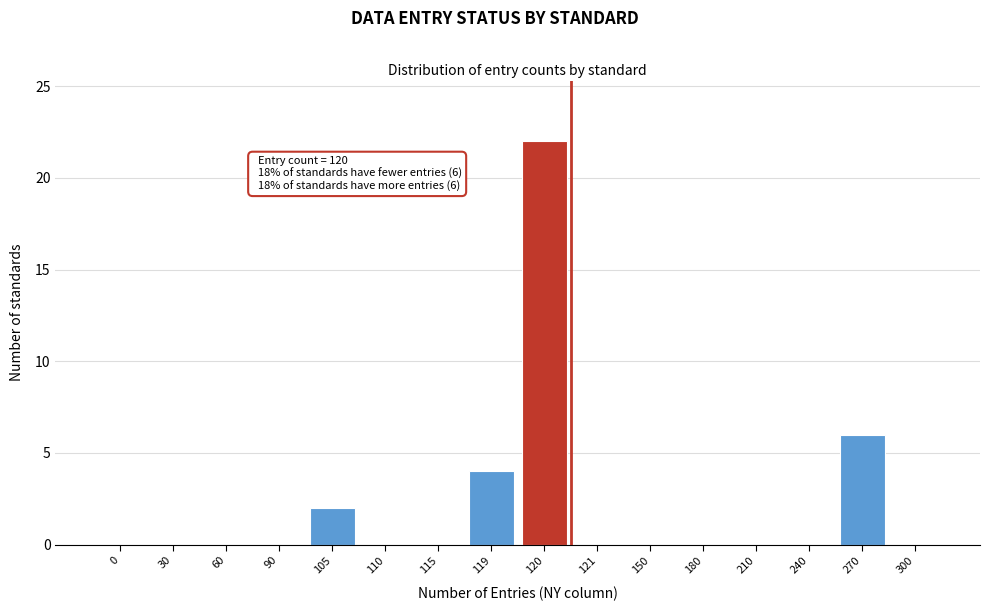

Reading left to right, list all the values displayed in this chart.

0=0	30=0	60=0	90=0	105=2	110=0	115=0	119=4	120=22	121=0	150=0	180=0	210=0	240=0	270=6	300=0